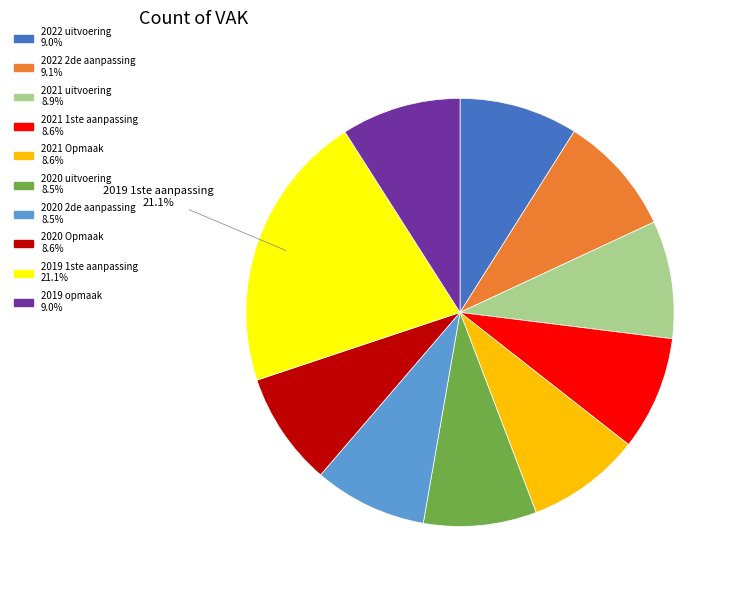

To the nearest percent, what is the difference between the largest and smallest slice percentages?

13%